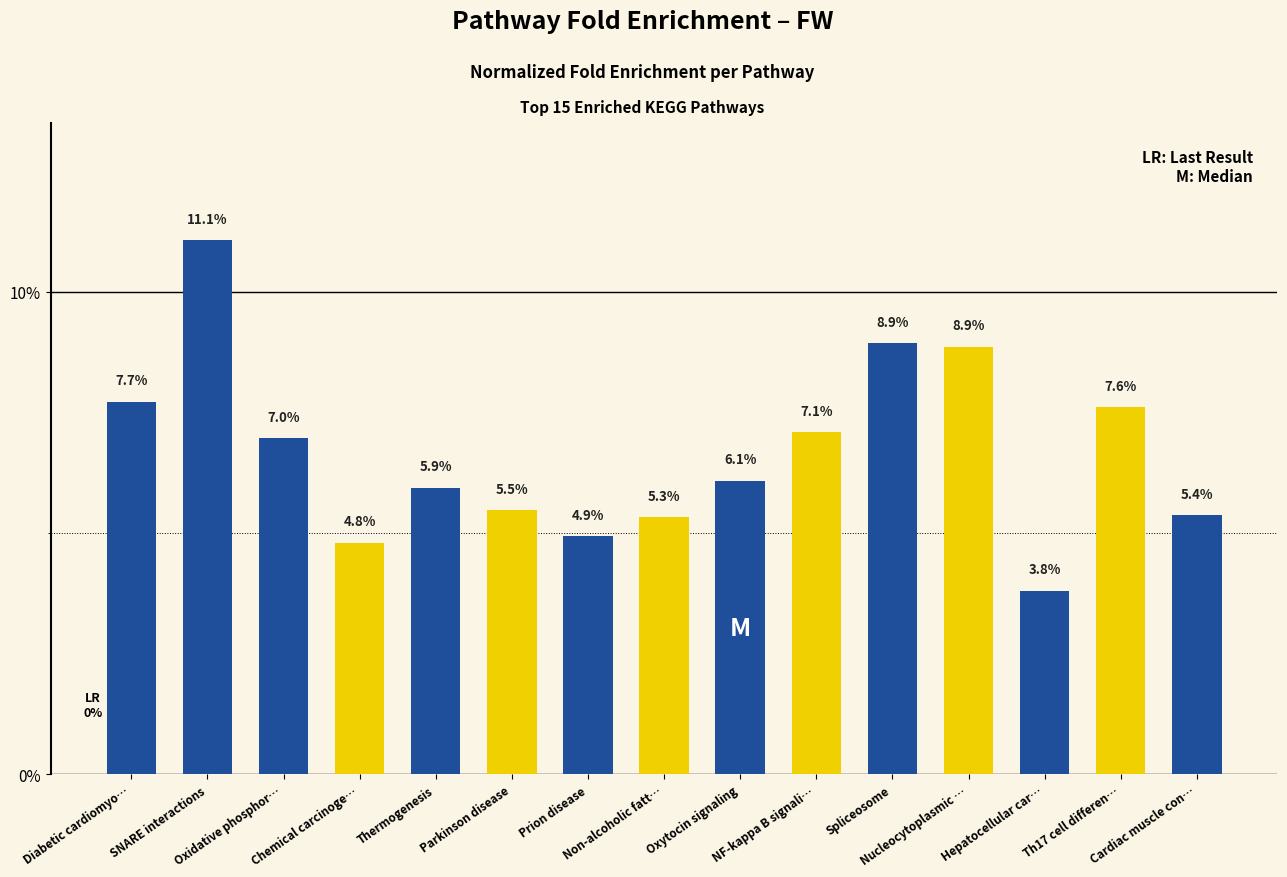

Count the number of values greater than 6.

8